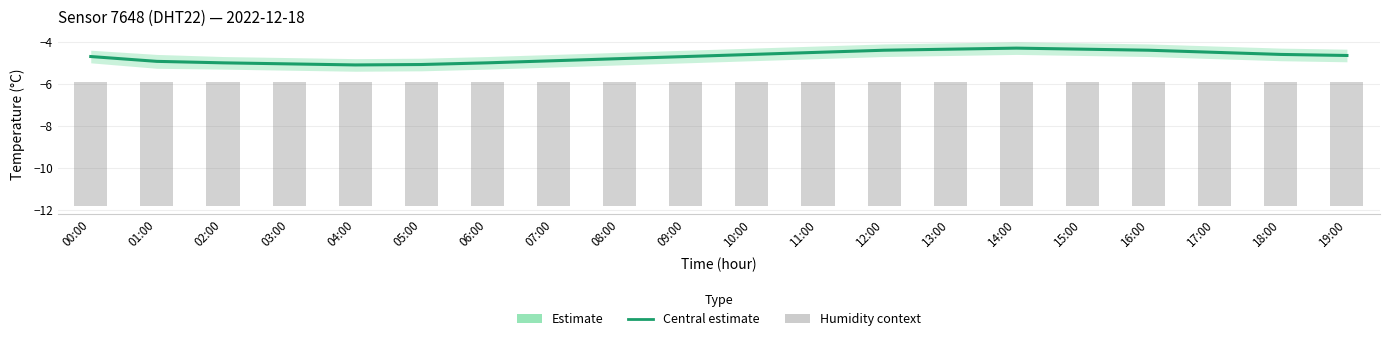

Does the chart contain any negative values?

Yes